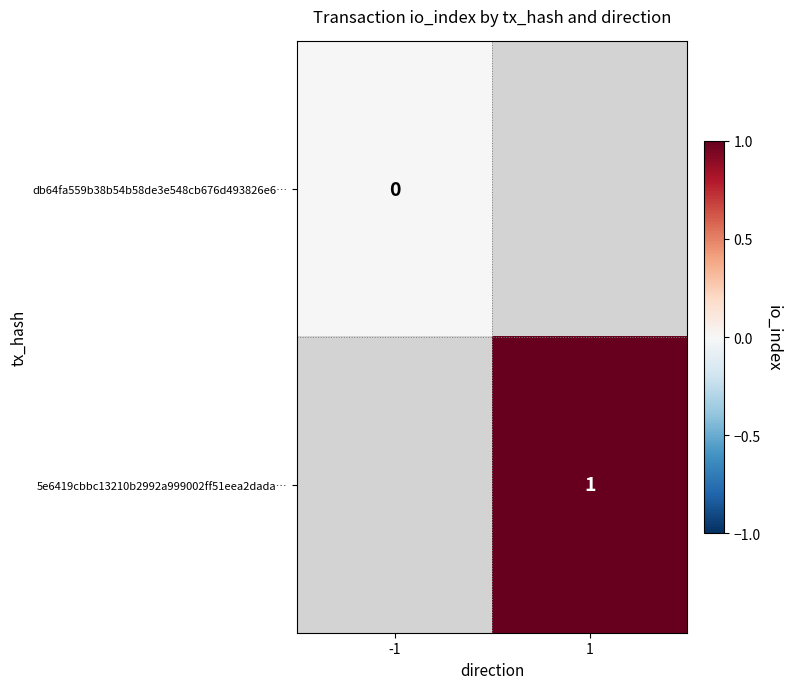

Is it true that 5e6419cbbc13210b2992a999002ff51eea2dada… equals 1 at 1?

True